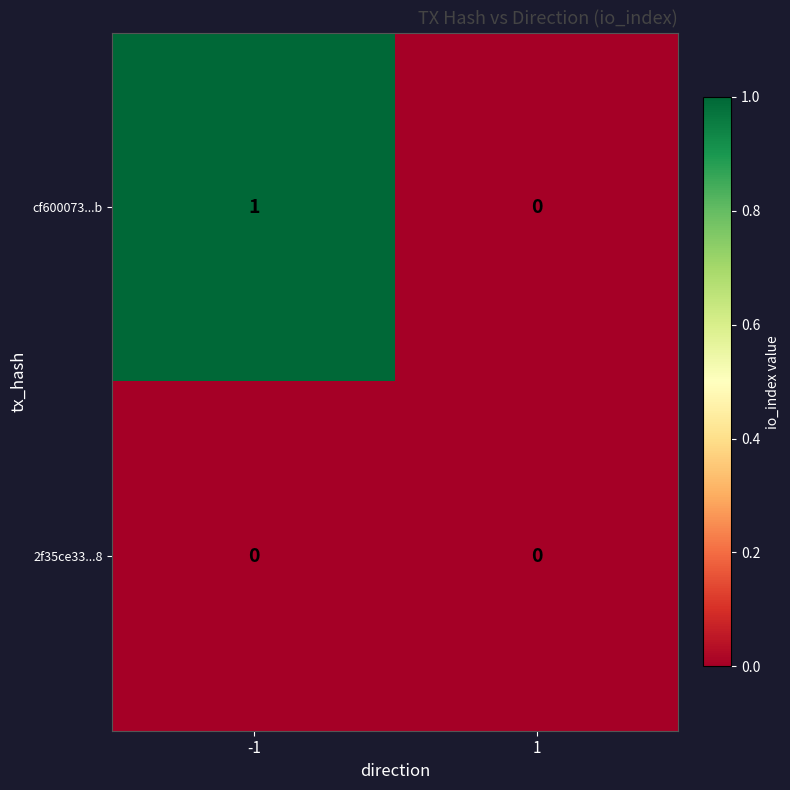

What is the difference between the highest and lowest values at -1?

1